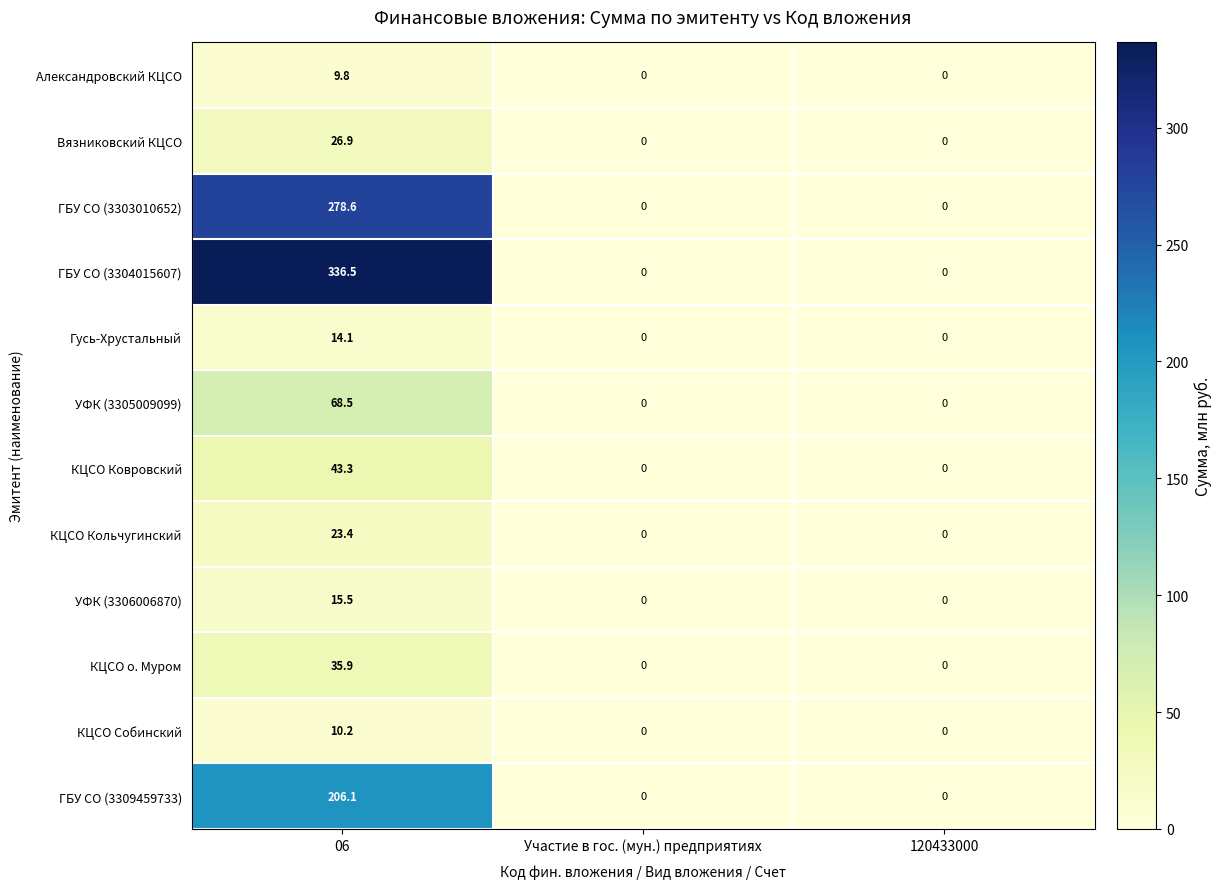

Is it true that УФК (3306006870) equals 9.4 at 06?

False